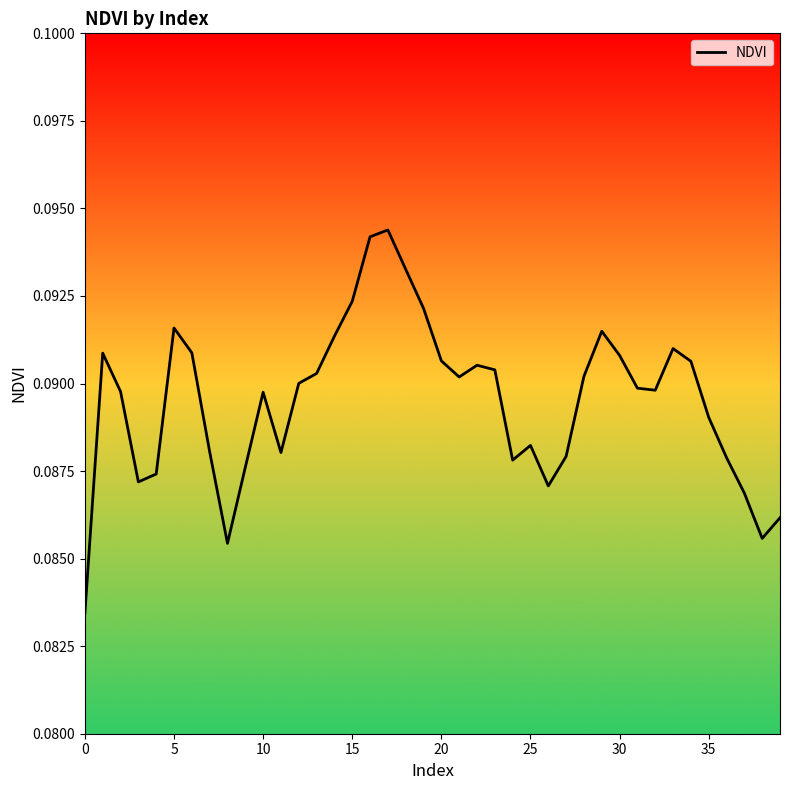

The chart shows a value of 0.0 at 0. True or false?

False